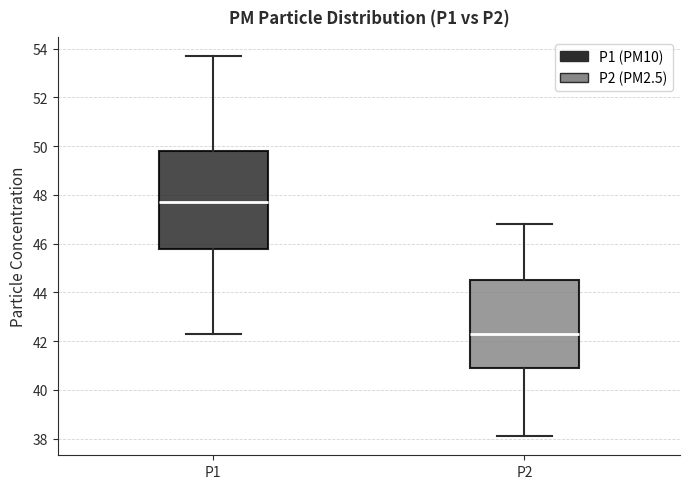

Where is the upper edge of the box for P1 on the y-axis? The values are not printed on the chart, so give them approximately, as read against the axis.

49.8